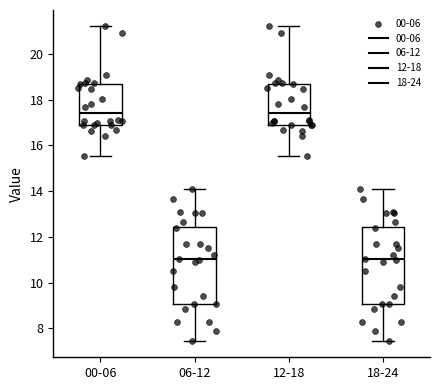

Reading left to right, read every box against the y-axis: the position of its median line, the range the box covers, and the ends of its whiskers. The values are not printed on the chart, so give them approximately, as read against the axis.

00-06: median 17.4, box 17.0 to 18.6, whiskers 15.6 to 21.2
06-12: median 11.0, box 9.0 to 12.4, whiskers 7.4 to 14.2
12-18: median 17.4, box 17.0 to 18.6, whiskers 15.6 to 21.2
18-24: median 11.0, box 9.0 to 12.4, whiskers 7.4 to 14.2